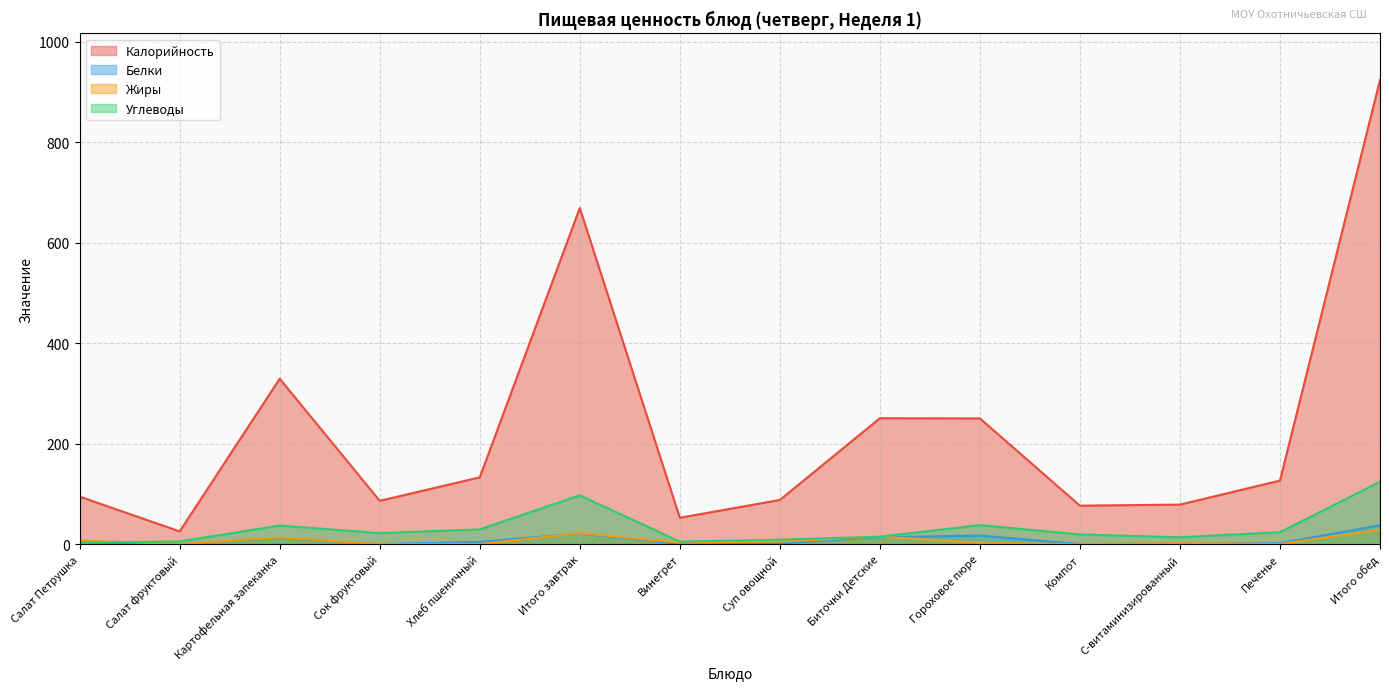

Is it true that Углеводы equals 2.9 at Салат Петрушка?

True